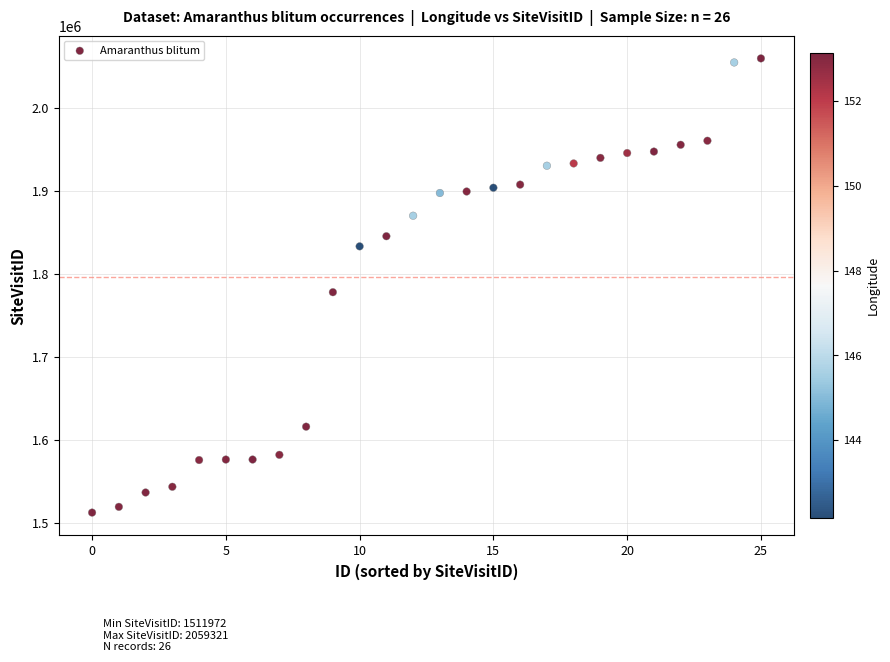

What is the range of Y values (max minus min)?

547349